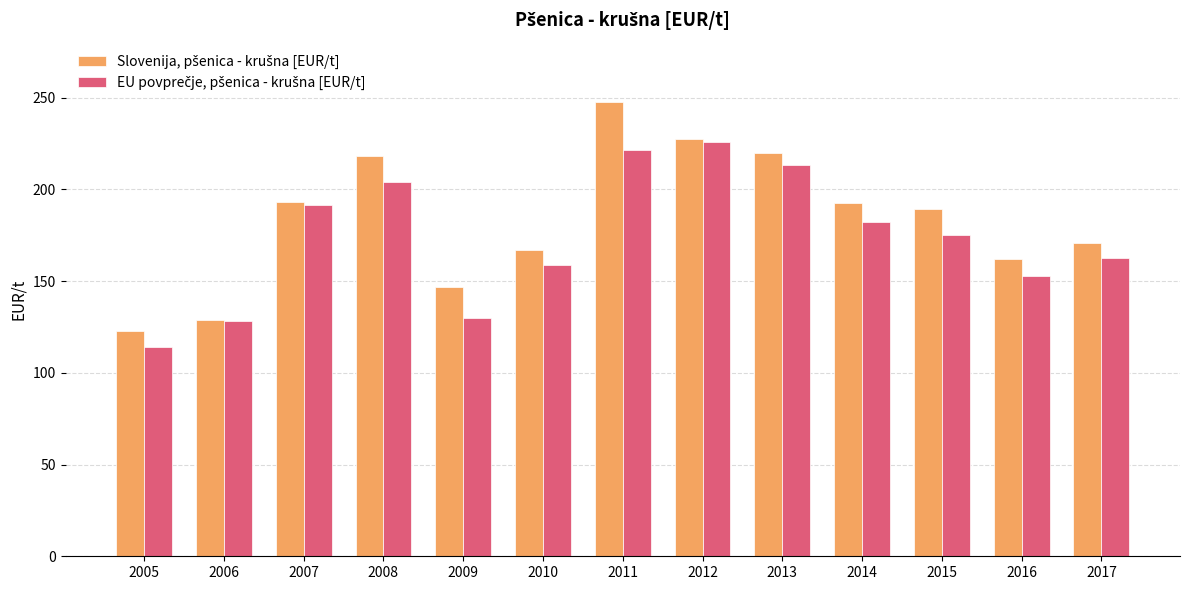

What is the total value across all series at 2008?

422.0